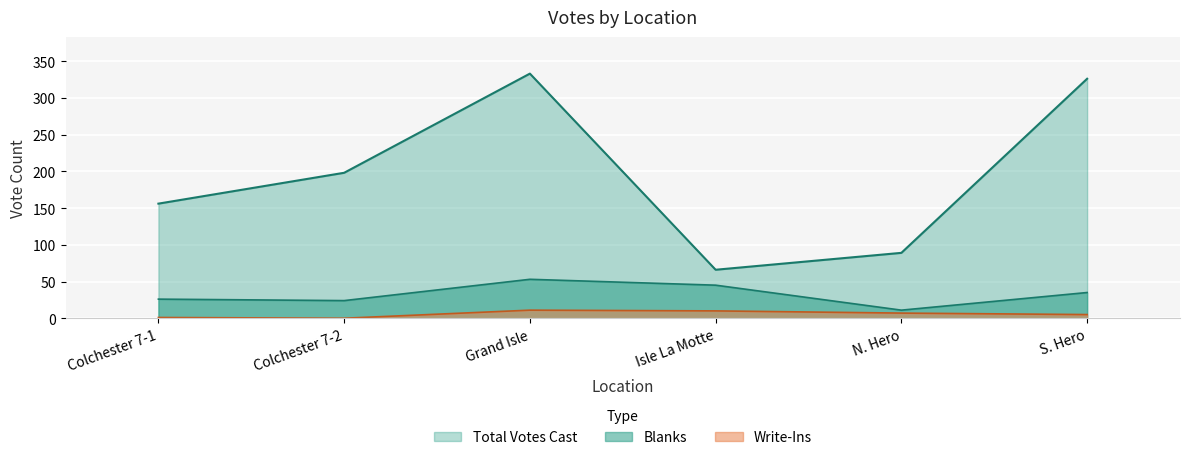

The Write-Ins series shows 3 at Isle La Motte. True or false?

False